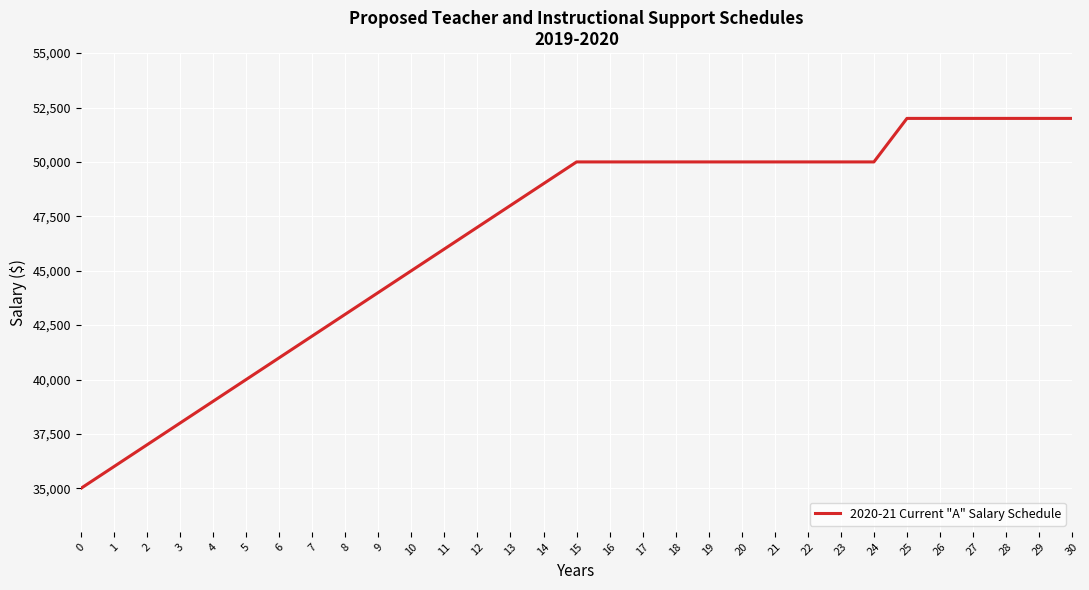

The value at 25 is 81849. True or false?

False